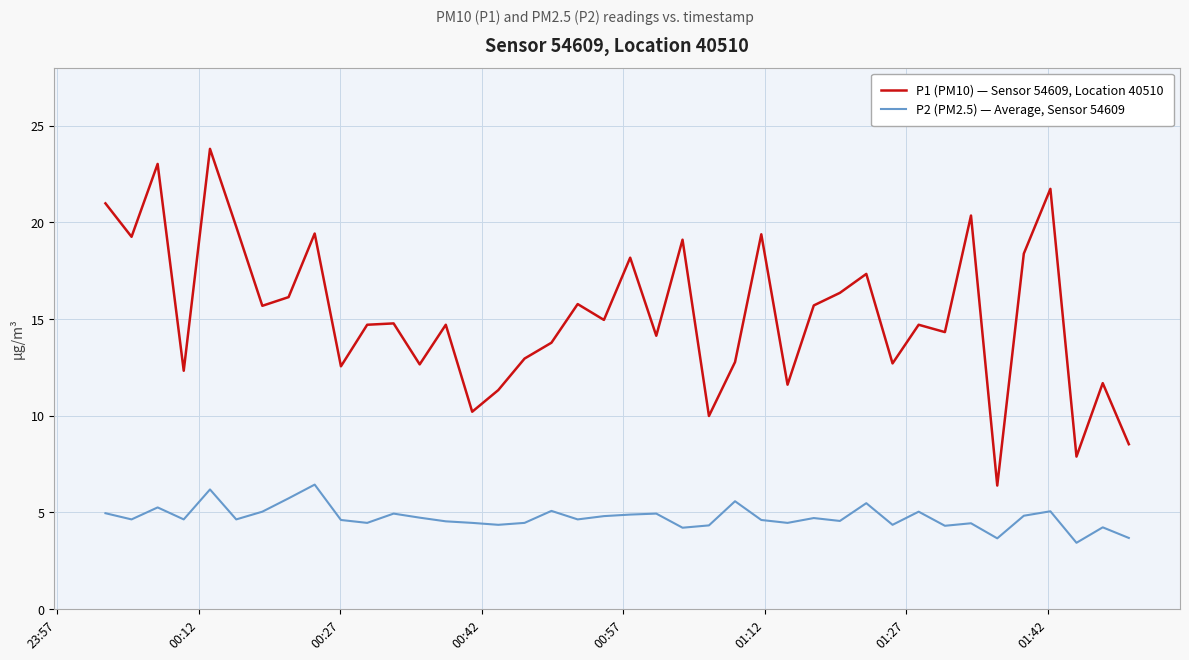

What are all the series names shown in the legend?

P1 (PM10) — Sensor 54609, Location 40510, P2 (PM2.5) — Average, Sensor 54609